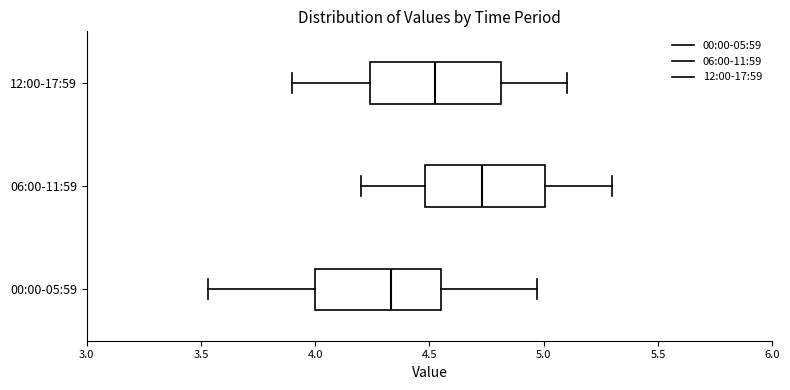

Reading bottom to top, read every box against the x-axis: the position of its median line, the range the box covers, and the ends of its whiskers. The values are not printed on the chart, so give them approximately, as read against the axis.

00:00-05:59: median 4.35, box 4.00 to 4.55, whiskers 3.55 to 4.95
06:00-11:59: median 4.75, box 4.50 to 5.00, whiskers 4.20 to 5.30
12:00-17:59: median 4.55, box 4.25 to 4.80, whiskers 3.90 to 5.10